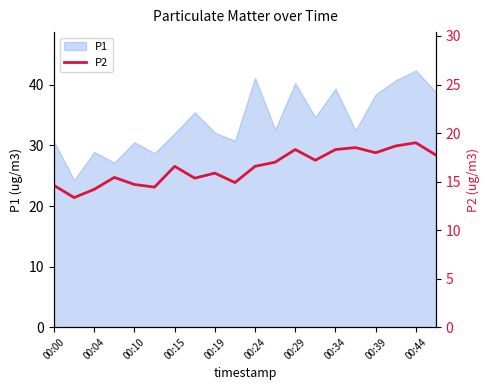

What is the minimum value for P1?

24.3